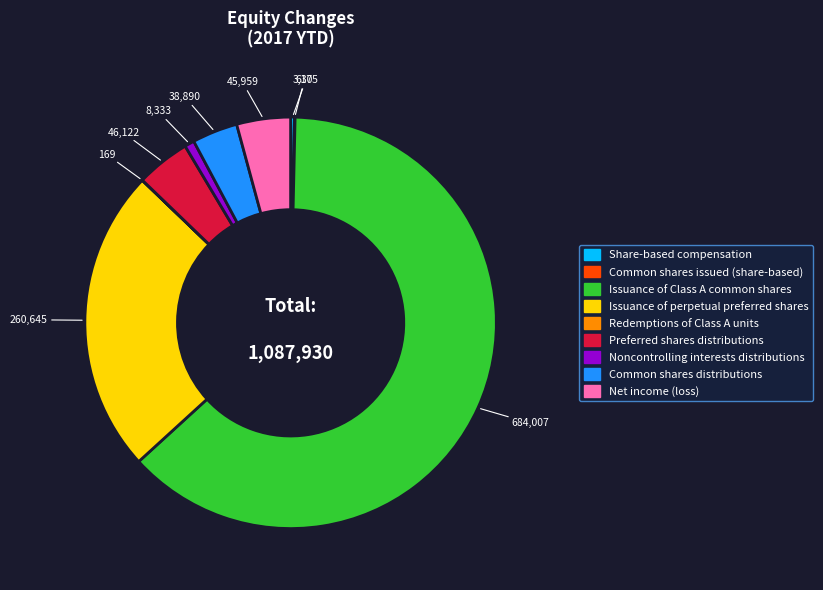

Which category has the biggest portion of the pie?

Issuance of Class A common shares